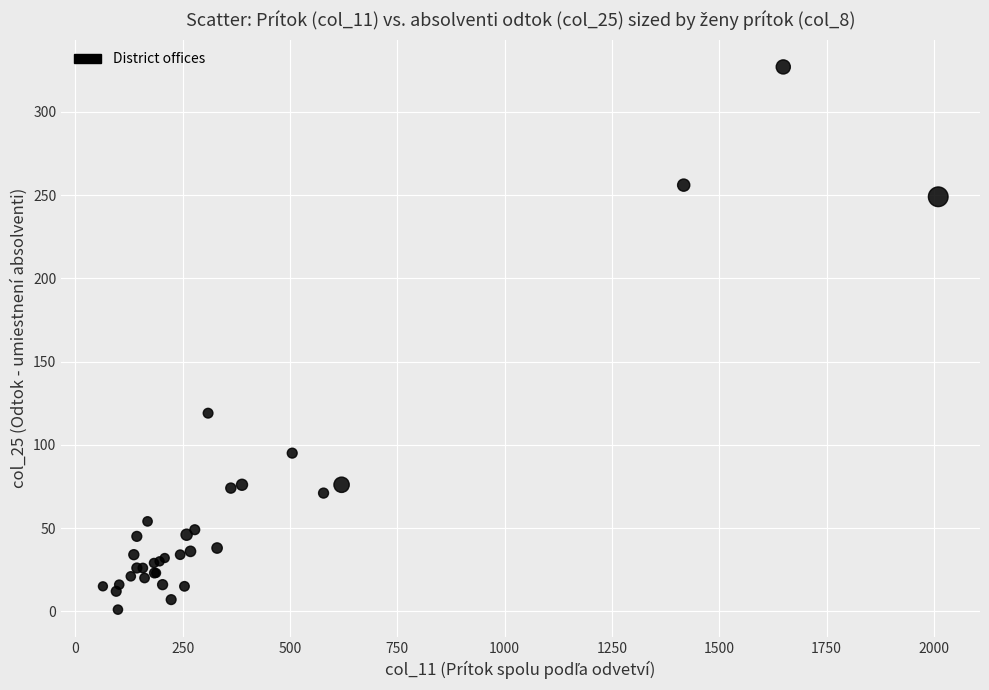

What Y value in the scatter plot is closest to 164?

119